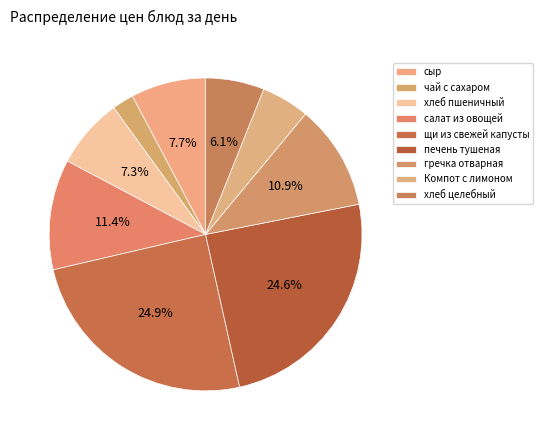

Combined, do чай с сахаром and салат из овощей account for over 50%?

No